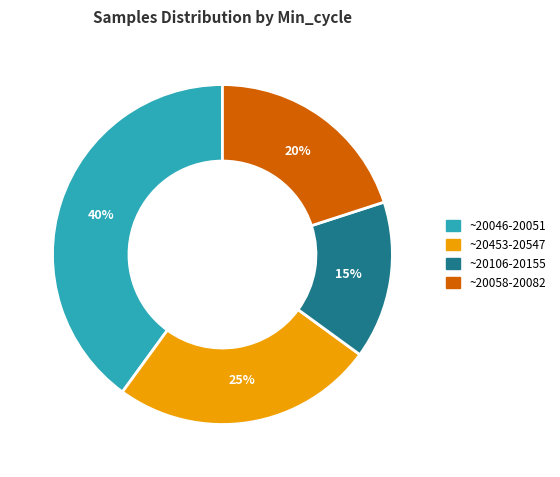

How many segments does this pie chart have?

4